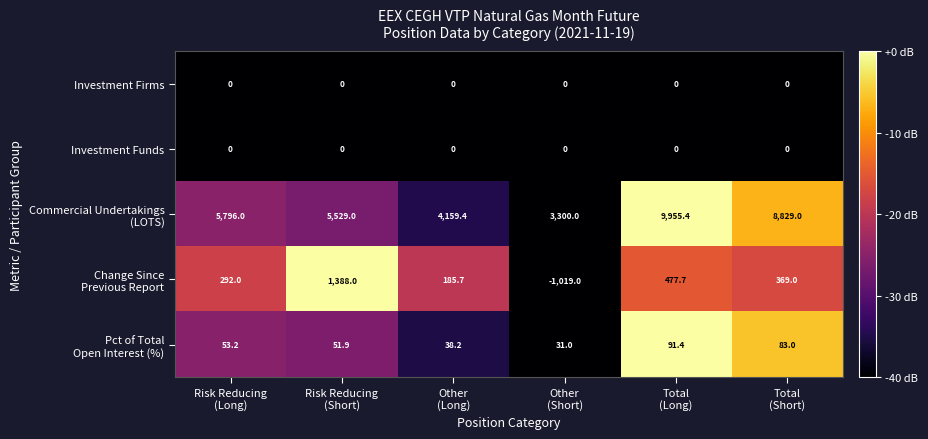

What is the minimum value shown in the chart?

-1019.0